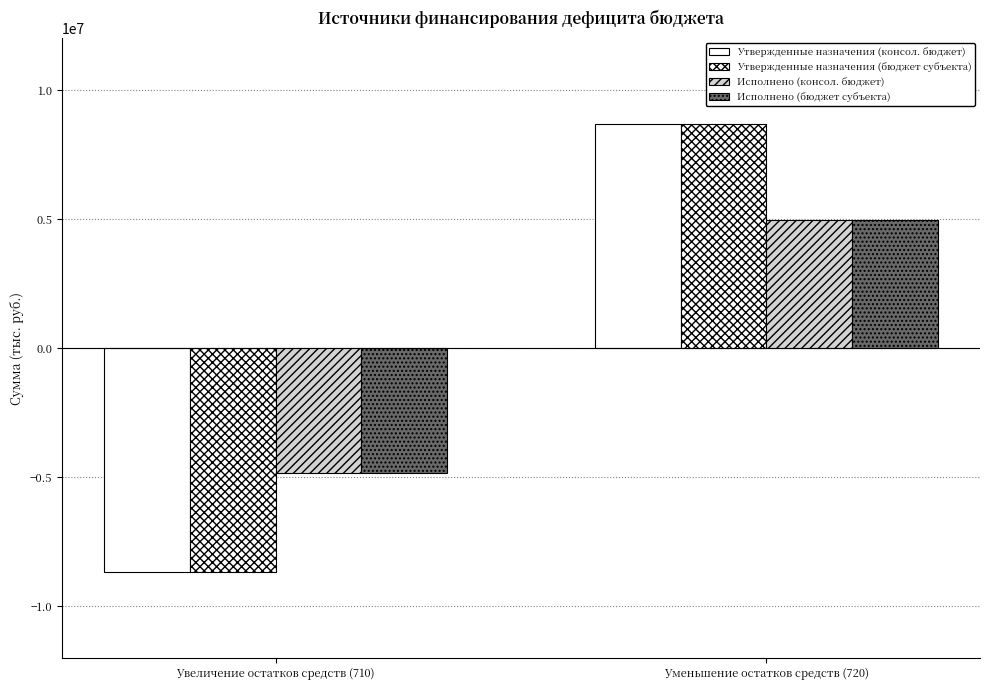

True or false: Исполнено (бюджет субъекта) has a value of 7237642.9 at Уменьшение остатков средств (720).

False